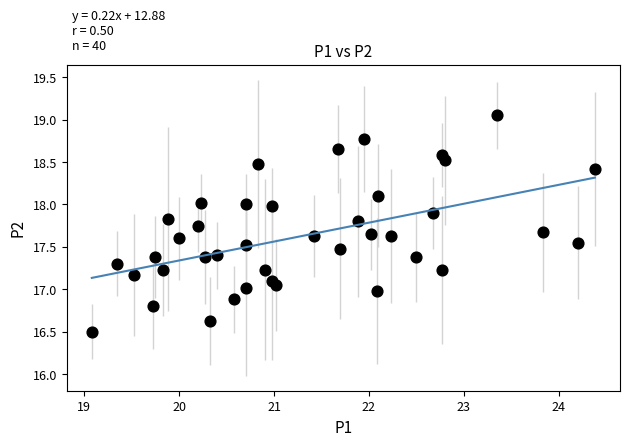

What is the range of X values (max minus min)?

5.3